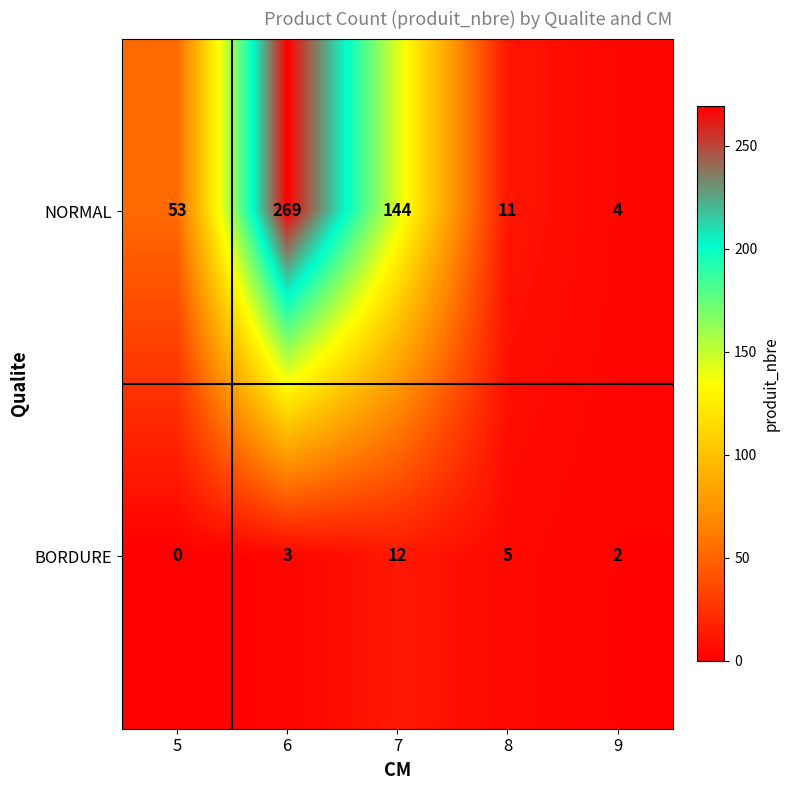

What is the approximate value of BORDURE at 8?

5